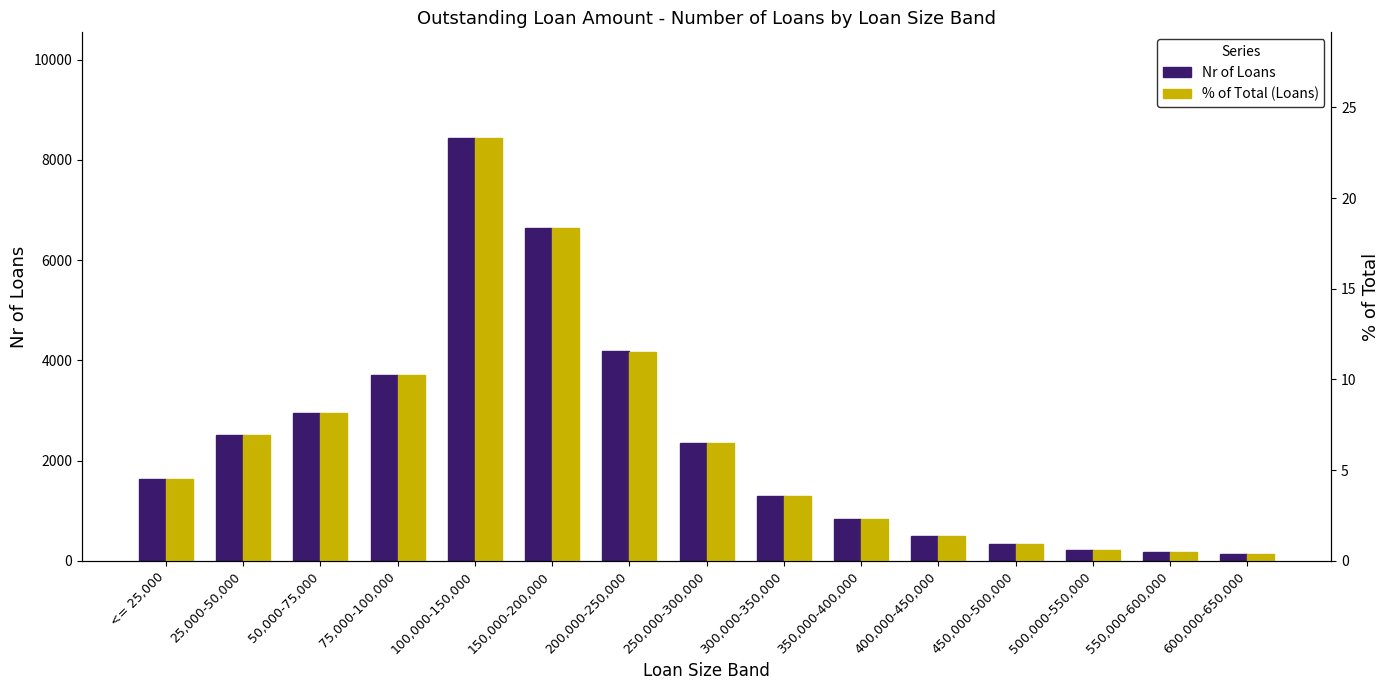

How many data points in Nr of Loans are above 1635?

7